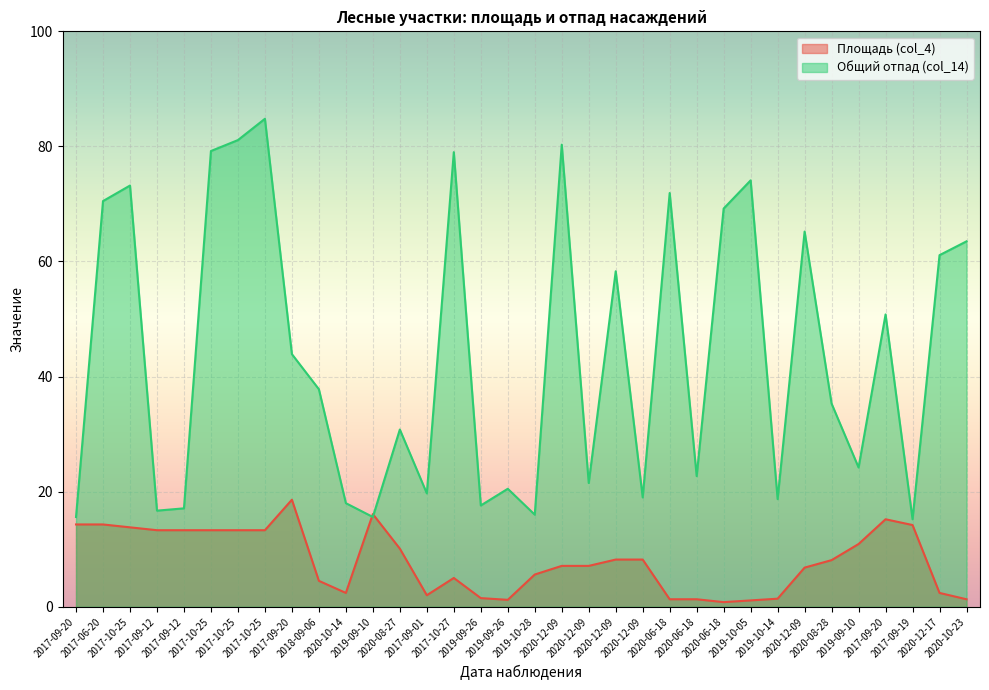

The value of Общий отпад (col_14) at 2019-10-05 is 111.2. True or false?

False